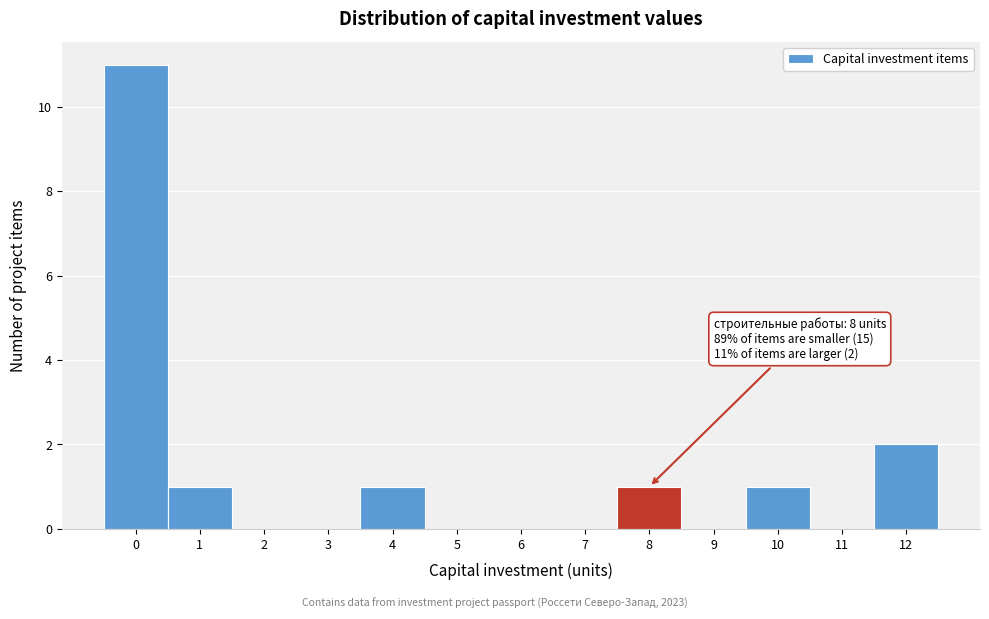

Which range on the x-axis has the tallest bar?

-0.5 to 0.5